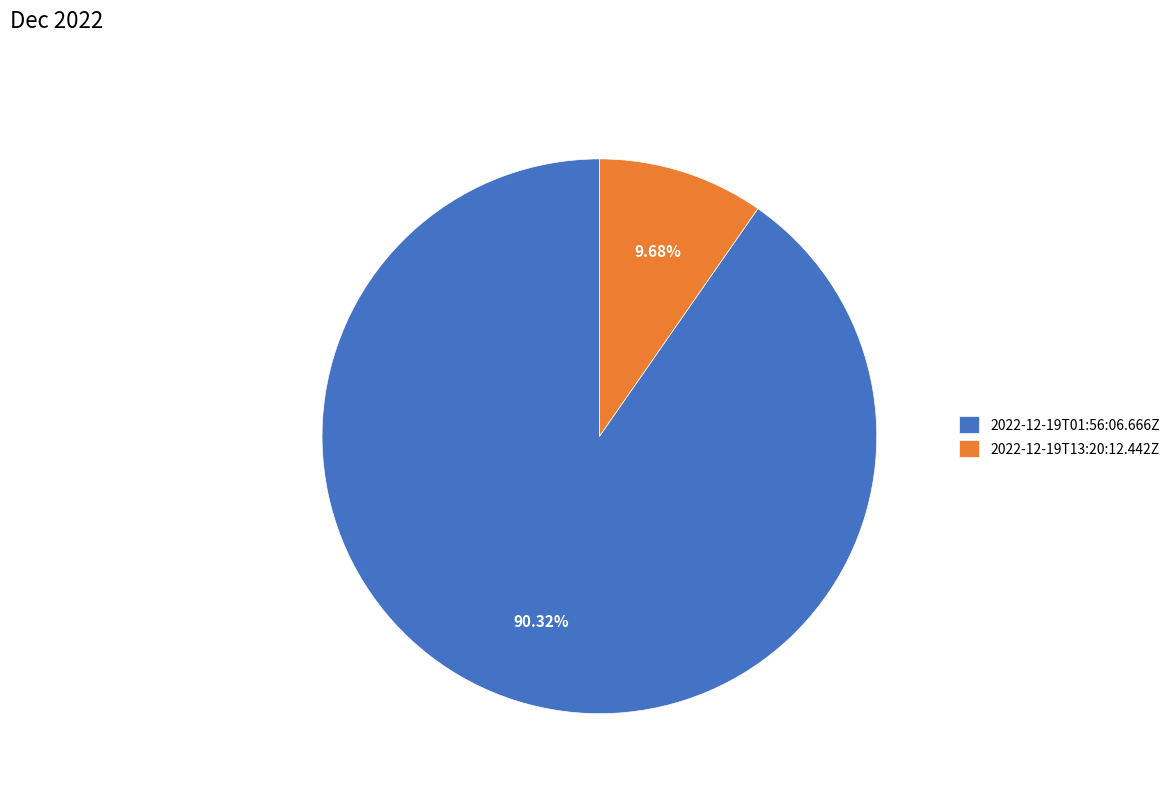

How many segments does this pie chart have?

2